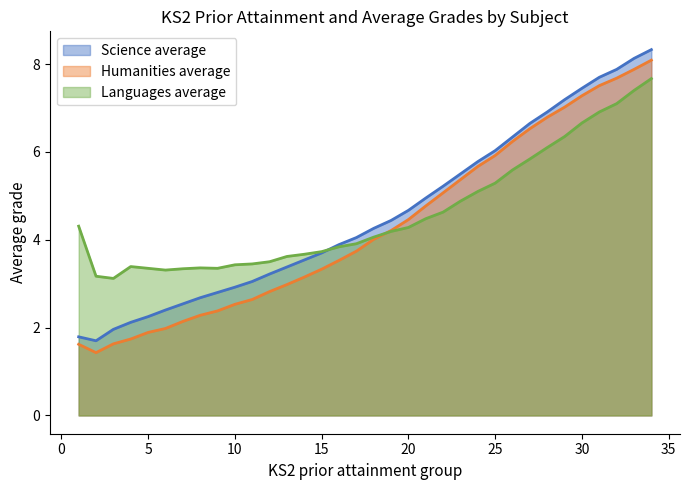

What is the difference between the Science average values at 8 and 10?

0.2